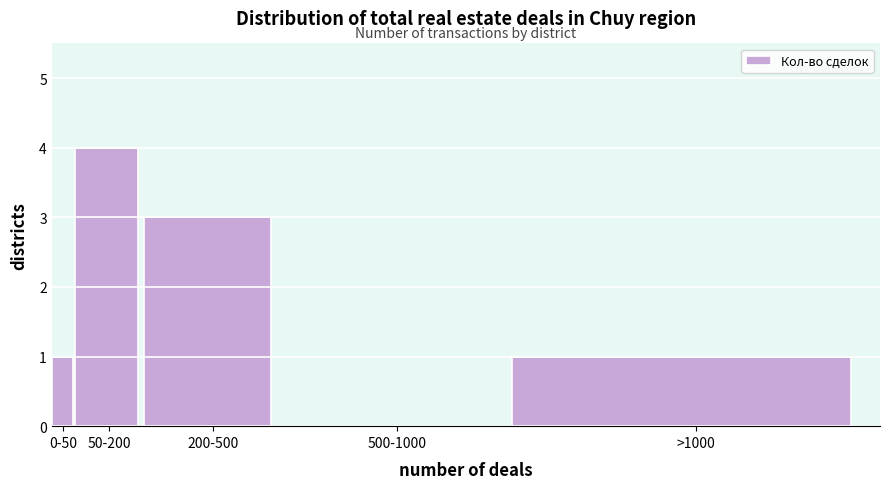

Reading left to right, what are all the values shown in this chart?

0-50=1	50-200=4	200-500=3	500-1000=0	>1000=1